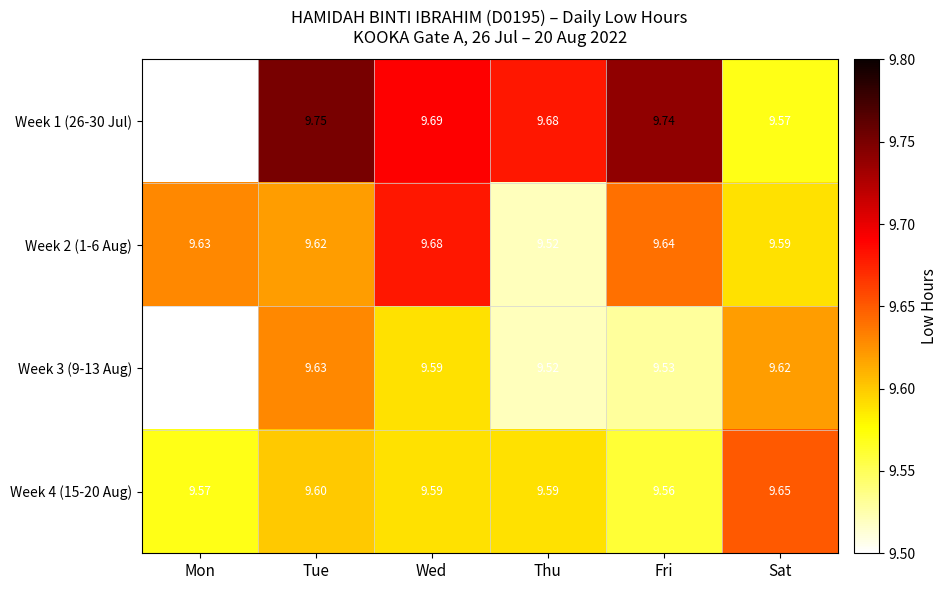

Where is Week 4 (15-20 Aug) nearest to the value 9?

Fri